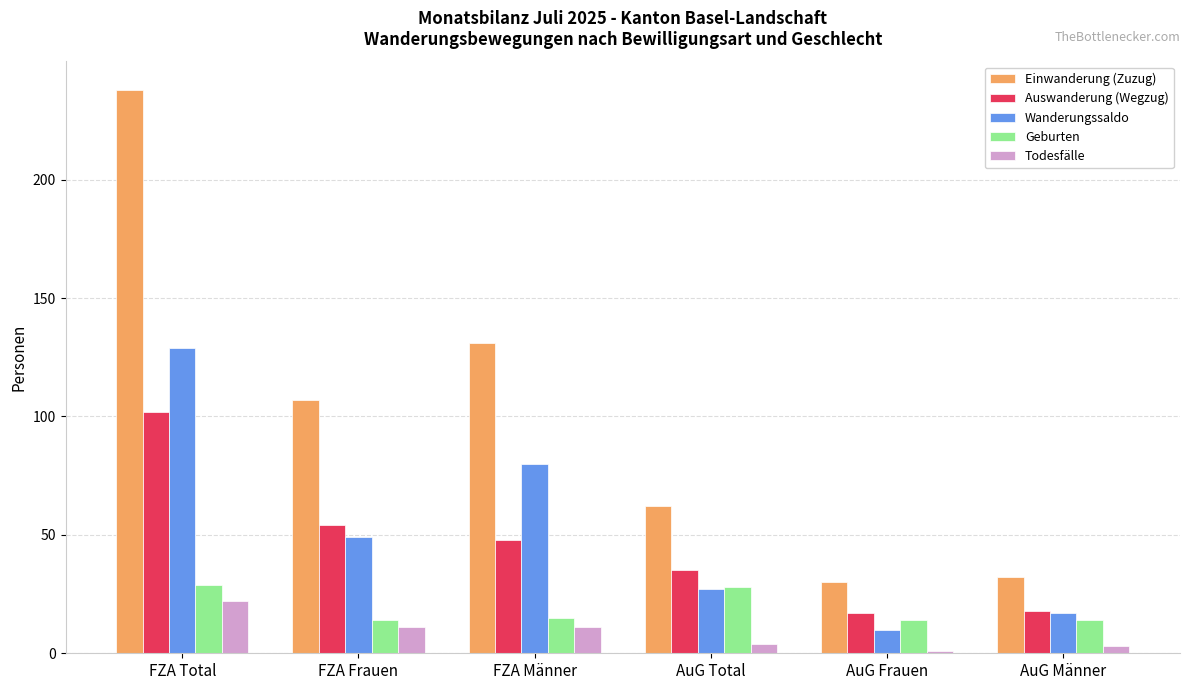

How many categories are shown in the chart?

6